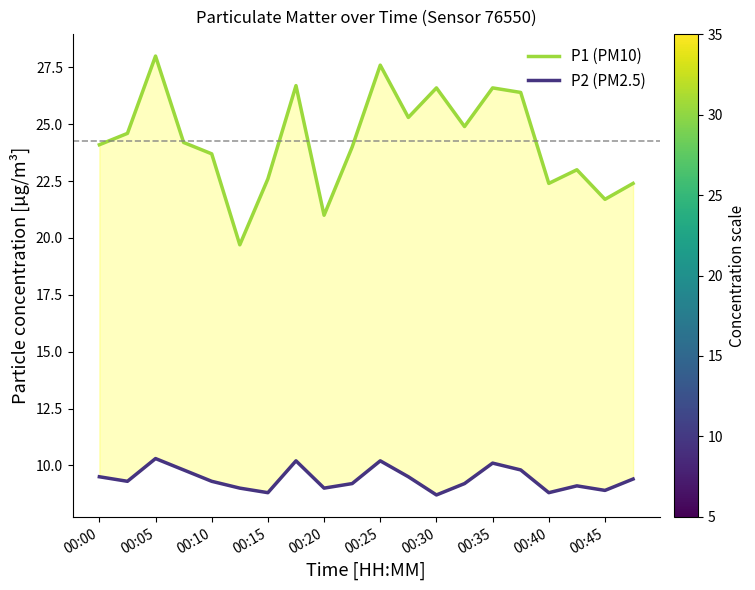

Which series has the largest total across all categories?

P1 (PM10)